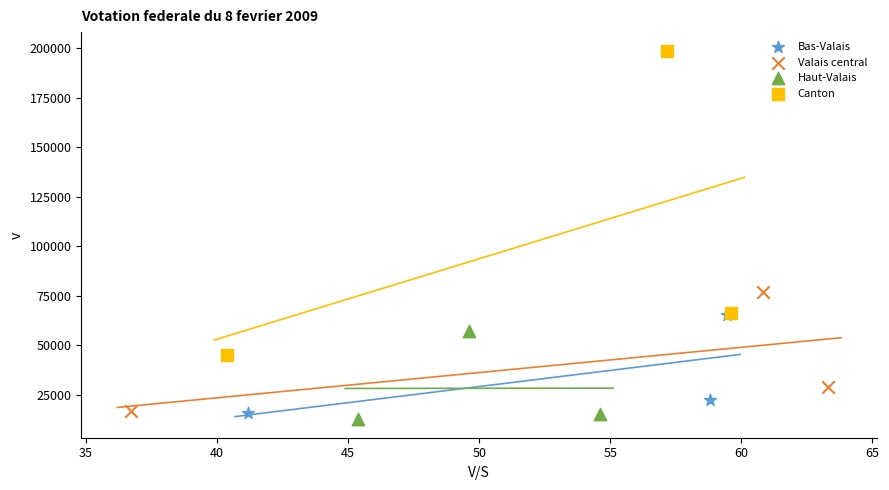

Which series reaches the maximum Y coordinate?

Canton